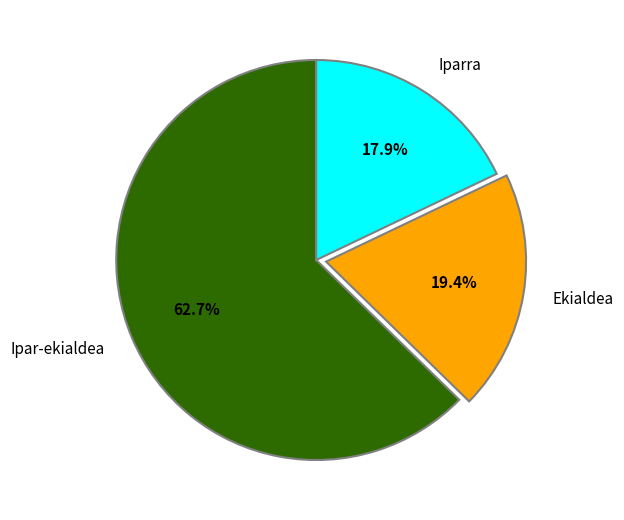

Rank the categories by value from highest to lowest.

Ipar-ekialdea, Ekialdea, Iparra